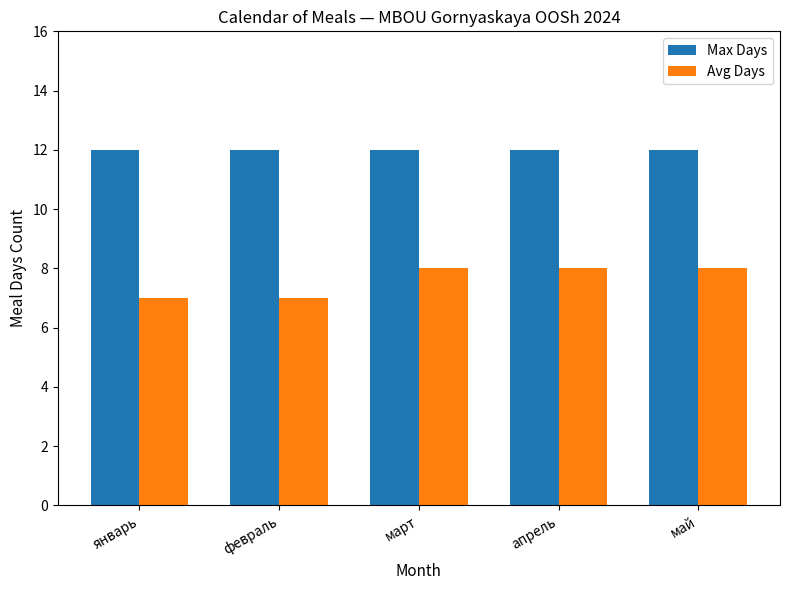

Is it true that Max Days equals 12 at март?

True